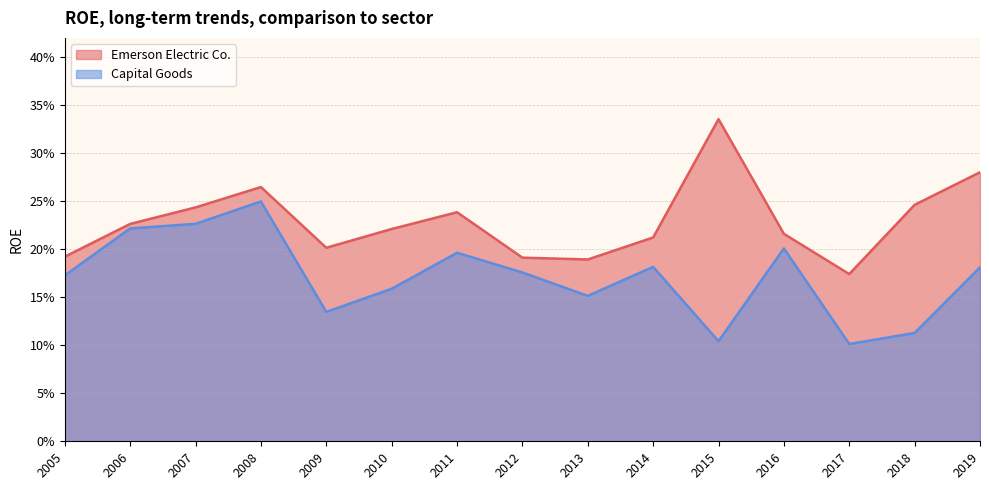

At which category does the chart reach its minimum across all series?

2017